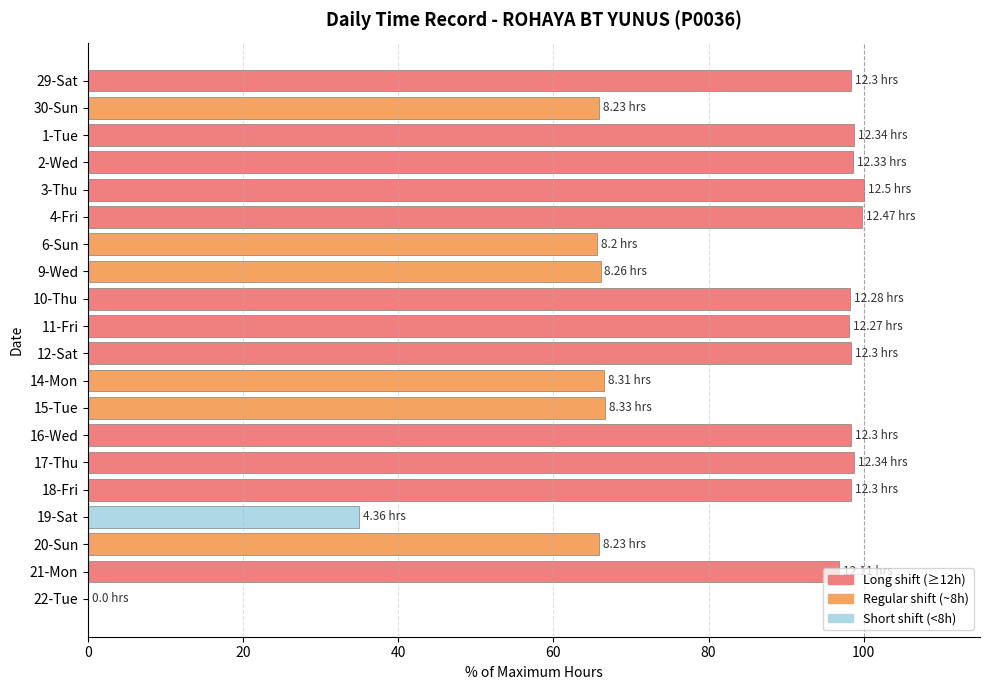

What is the greatest value displayed?

100.0